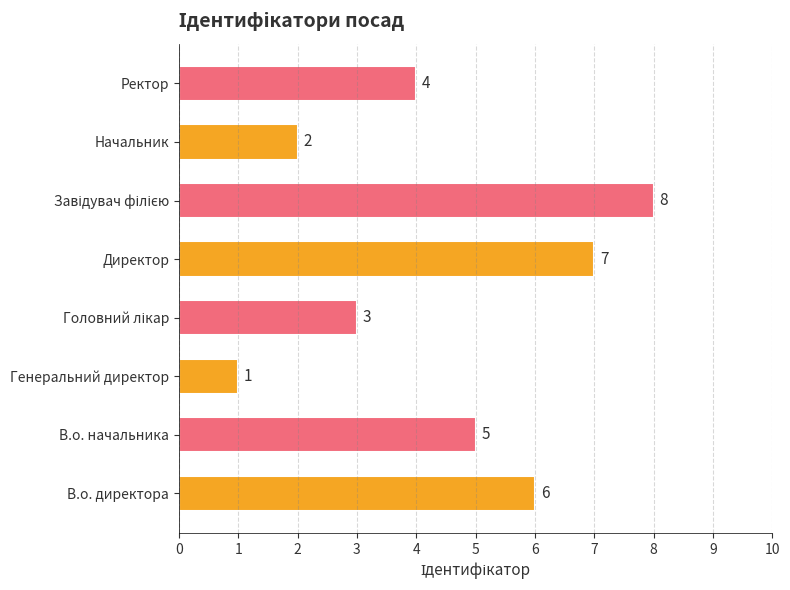

Which has a higher value, Директор or В.о. начальника?

Директор